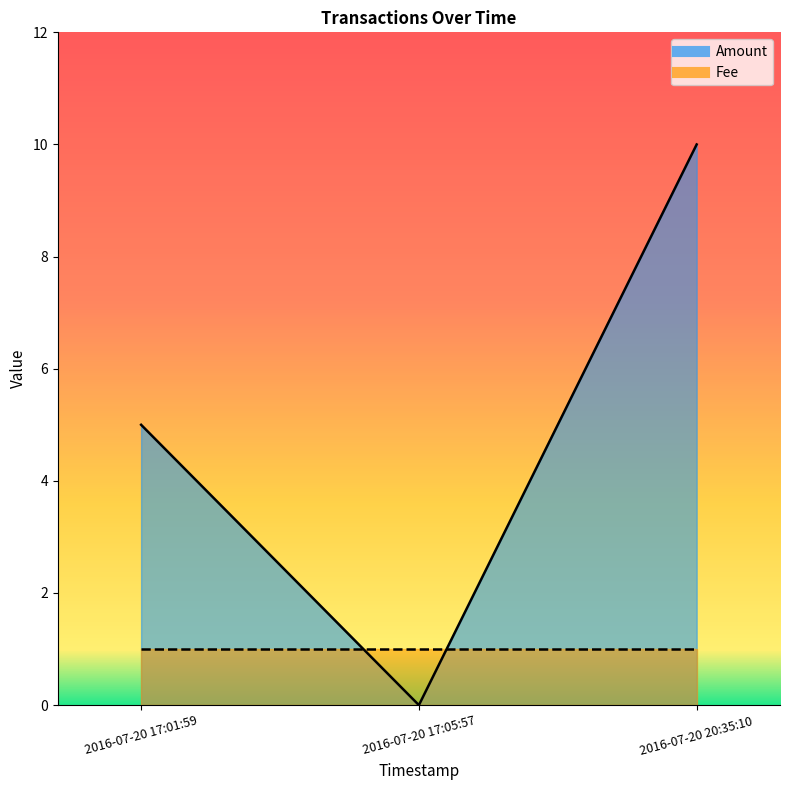

Rank the categories by value from lowest to highest.

2016-07-20 17:05:57, 2016-07-20 17:01:59, 2016-07-20 20:35:10